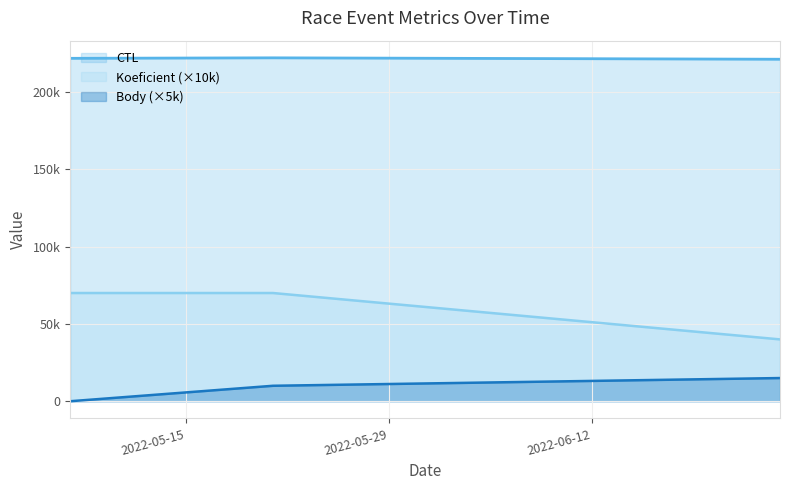

How many lines are shown in the chart?

3